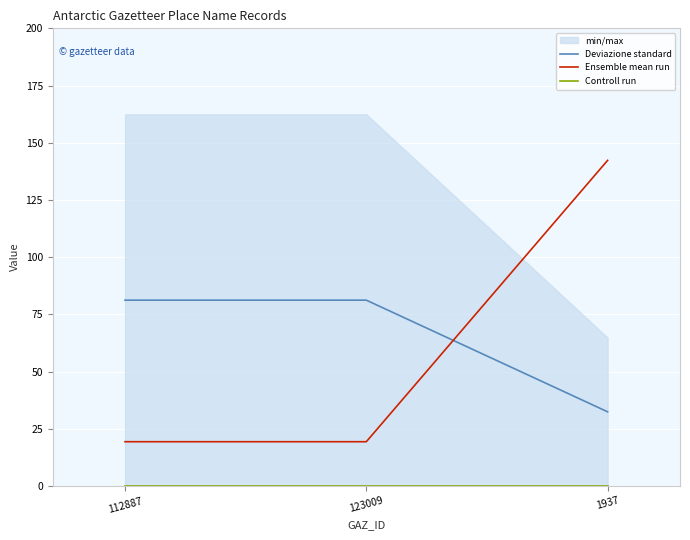

Is the value of Deviazione standard at 112887 greater than the value of Controll run at 123009?

Yes